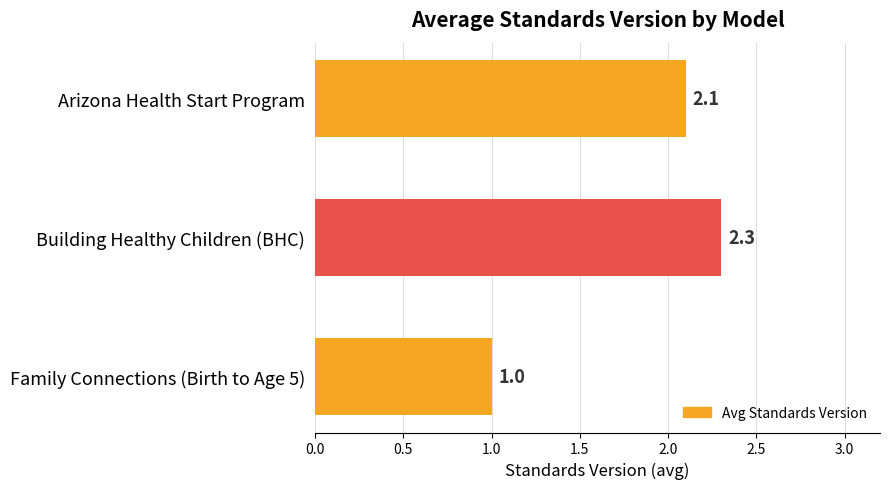

Reading bottom to top, transcribe all the data shown in this chart.

Family Connections (Birth to Age 5)=1.0	Building Healthy Children (BHC)=2.3	Arizona Health Start Program=2.1